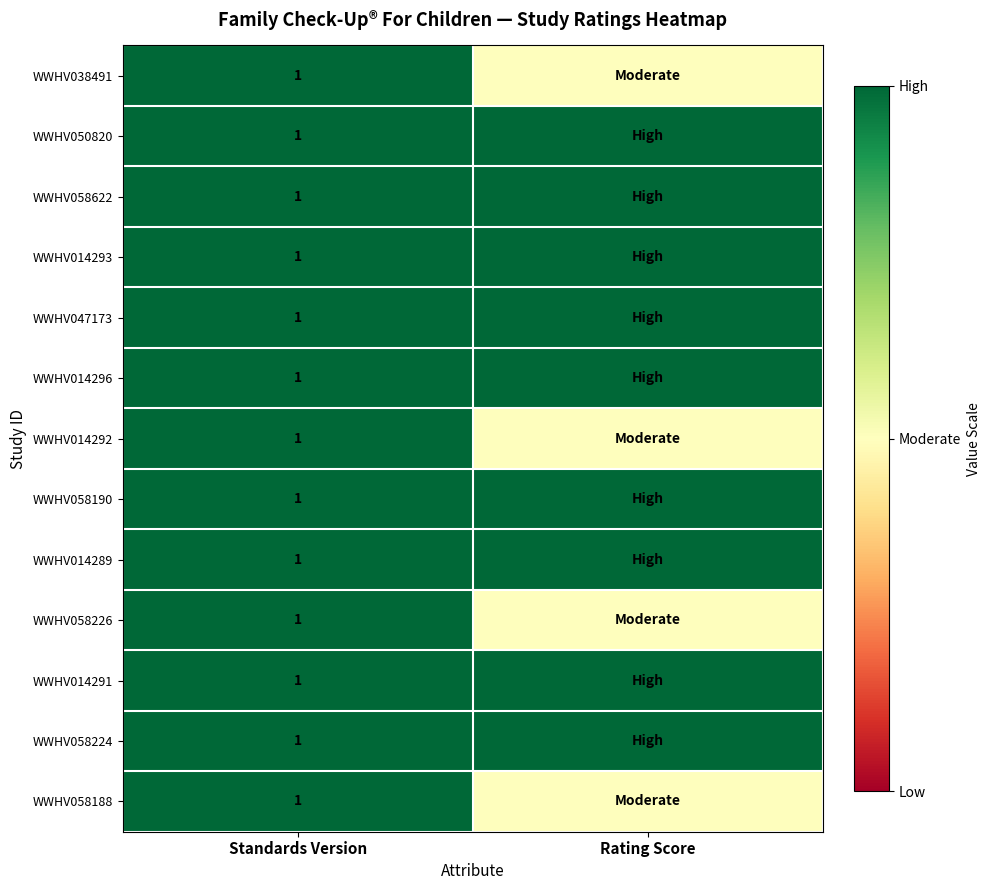

True or false: WWHV050820 has a value of 1.4 at Standards Version.

False